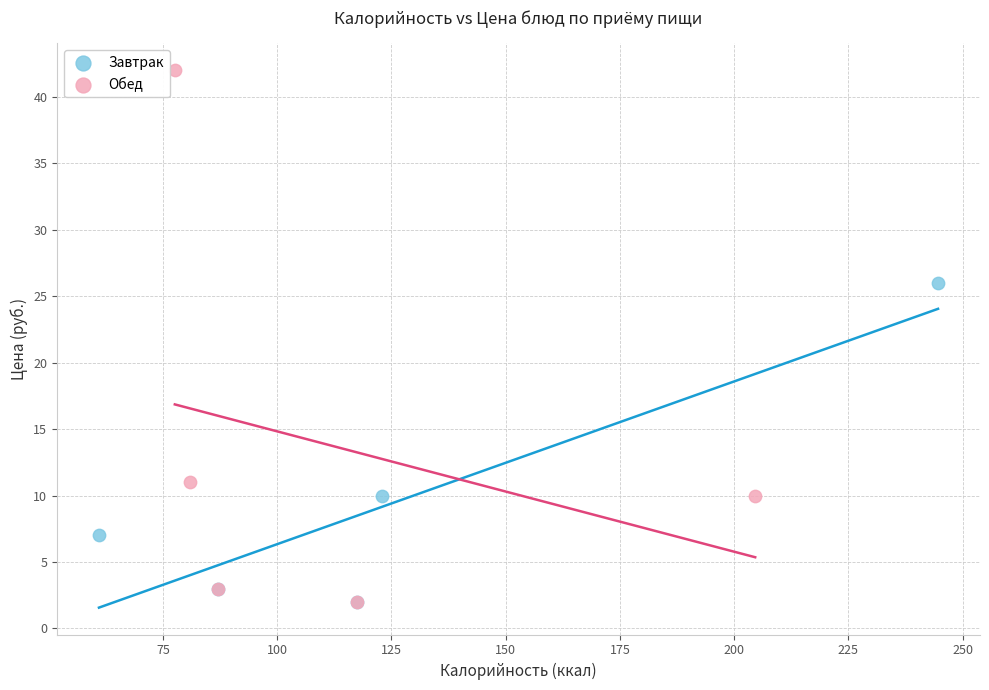

Which series has the widest spread of Y values?

Обед